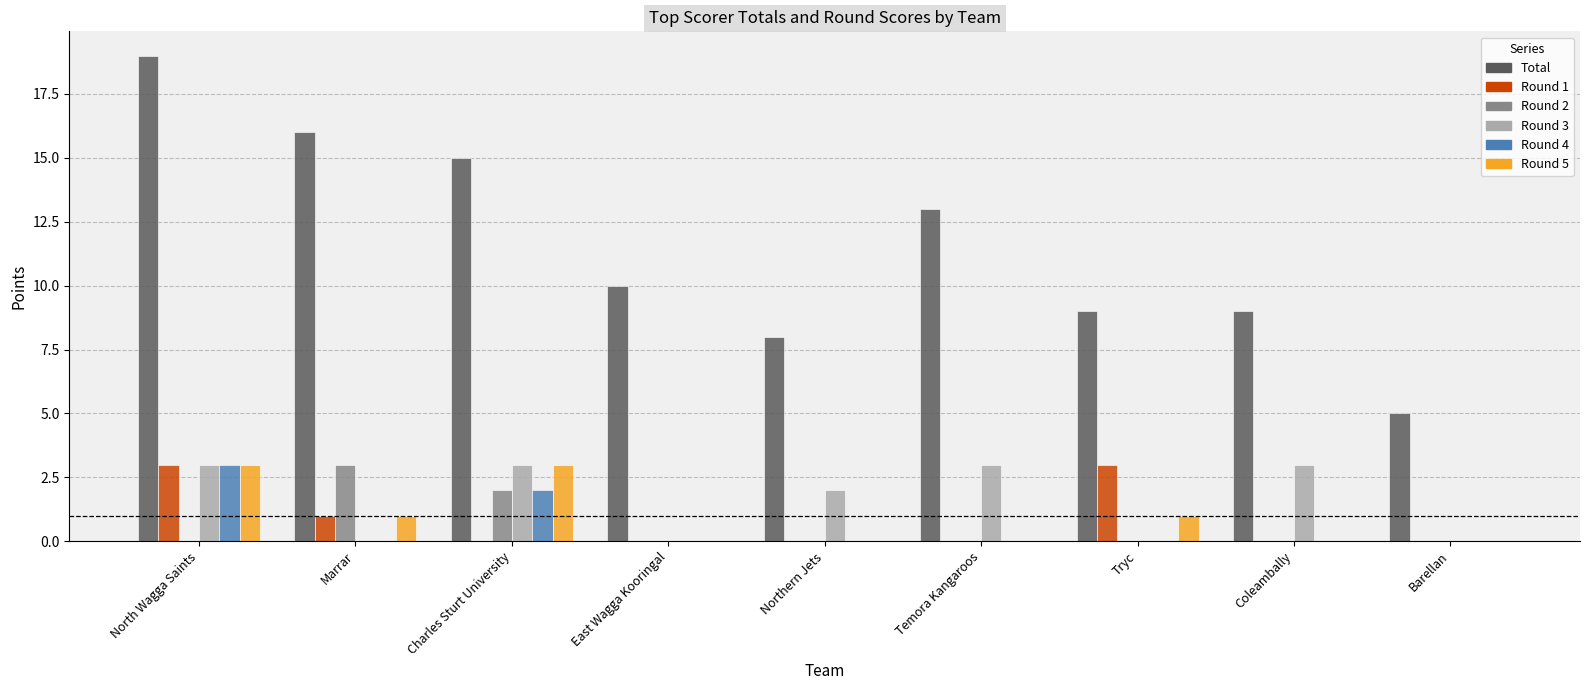

Does the chart contain stacked bars?

No